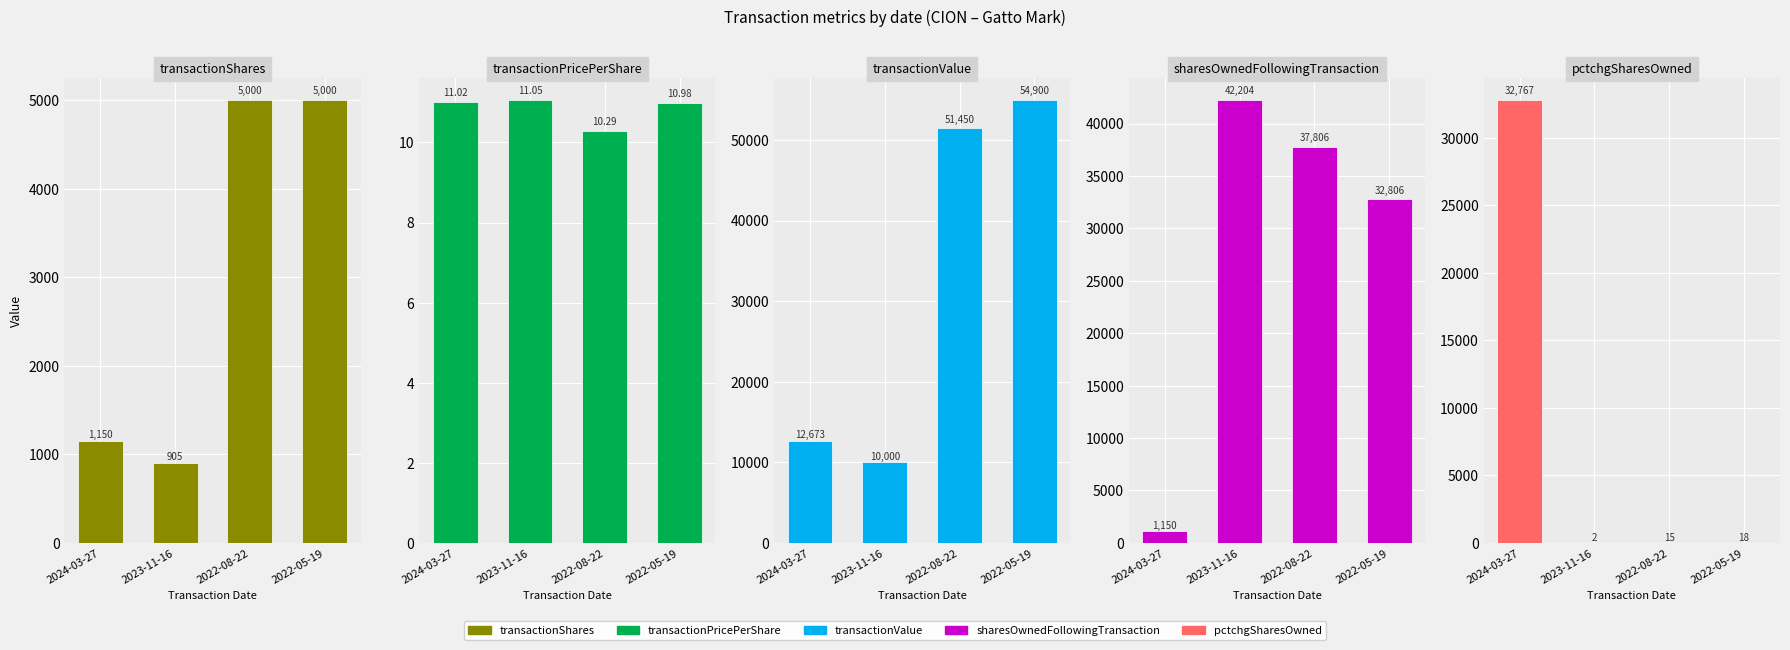

List the series in order of their peak value, lowest first.

transactionPricePerShare, transactionShares, pctchgSharesOwned, sharesOwnedFollowingTransaction, transactionValue